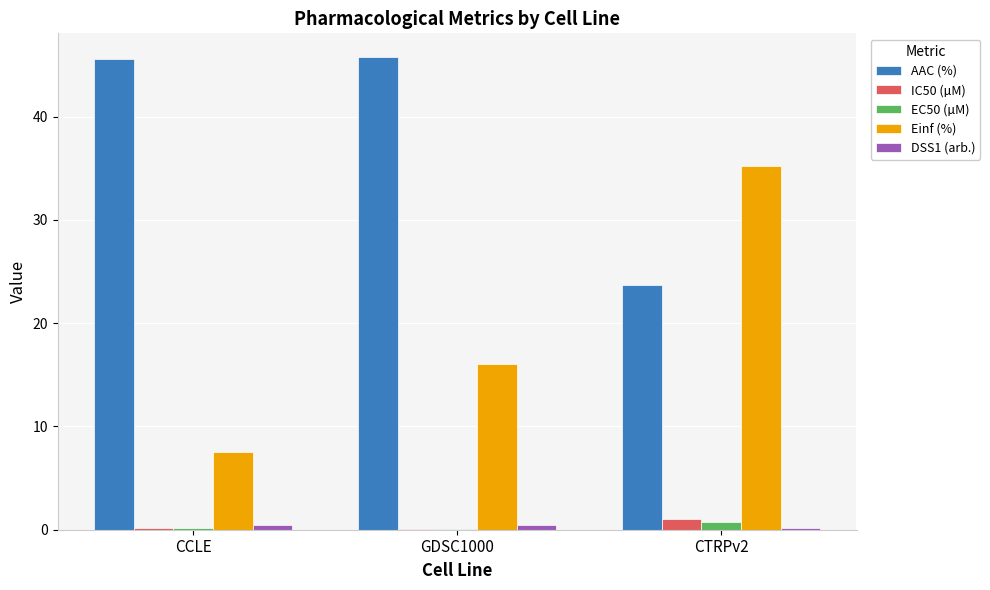

Is it true that AAC (%) equals 45.8 at GDSC1000?

True